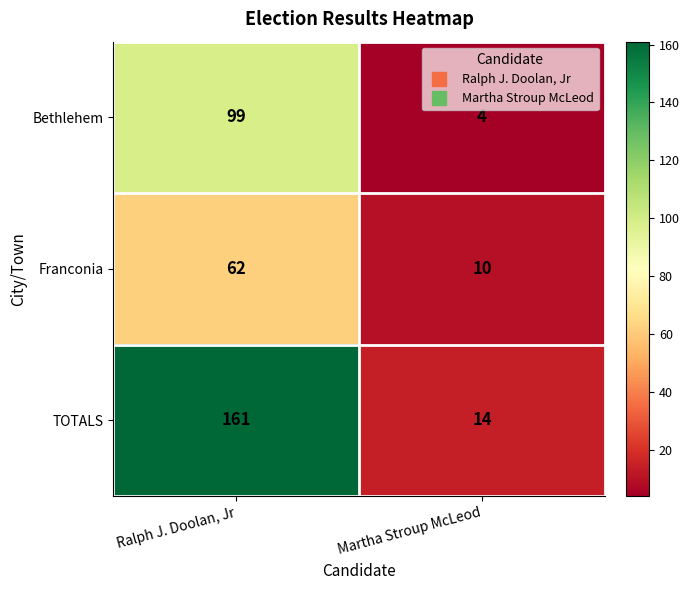

What value does the Bethlehem series have at Ralph J. Doolan, Jr, to the nearest 10?

100